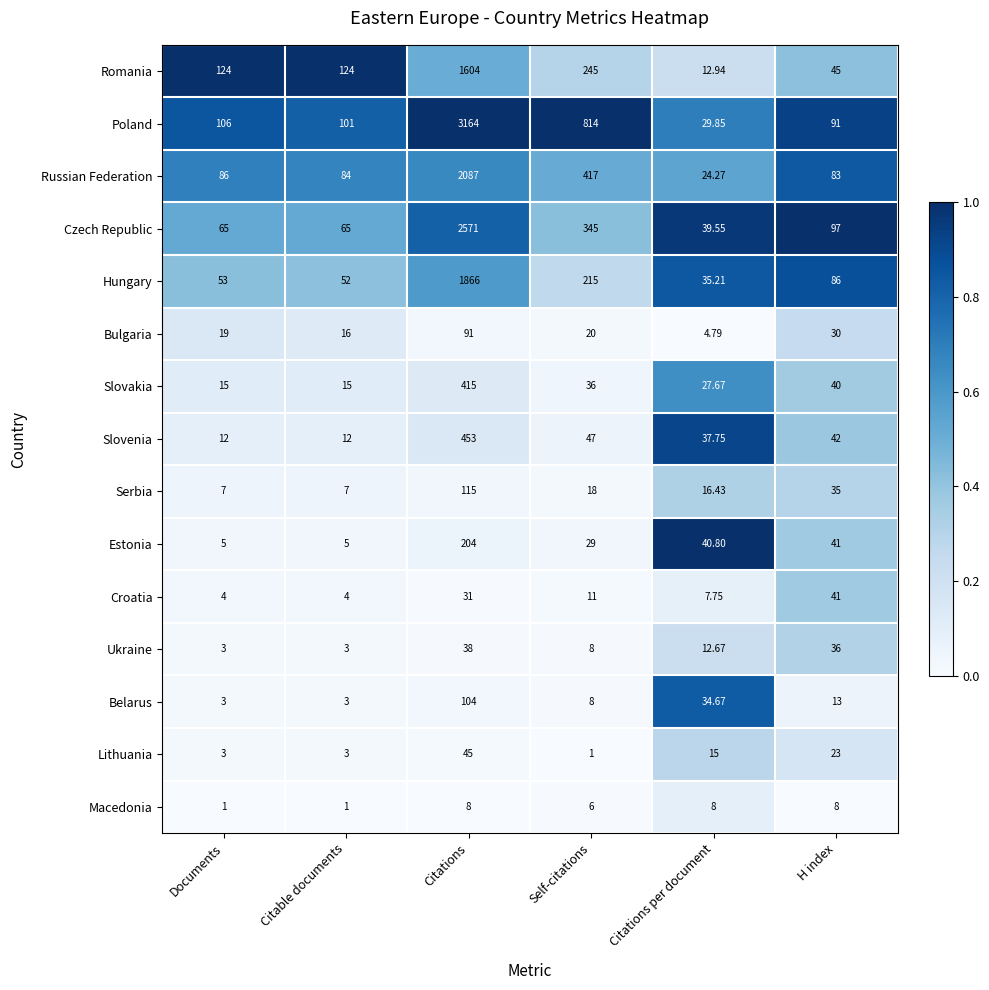

What is the difference between the highest and lowest values at Self-citations?

813.0